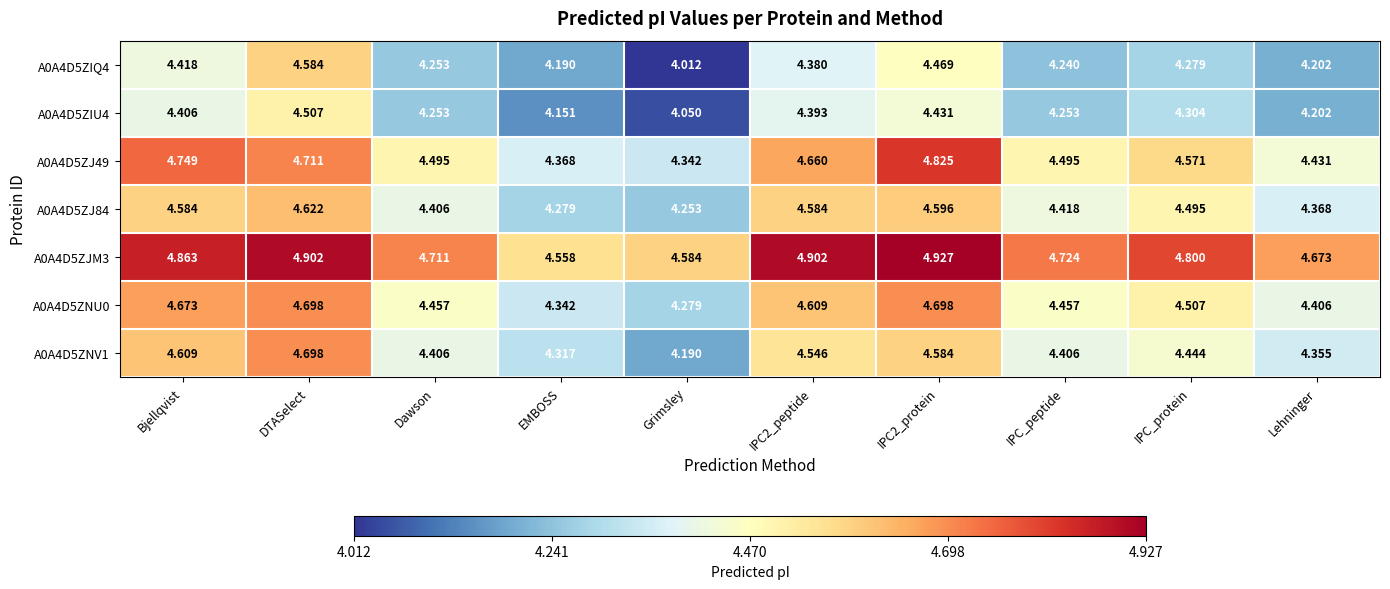

At which category is the sum across all series the highest?

DTASelect